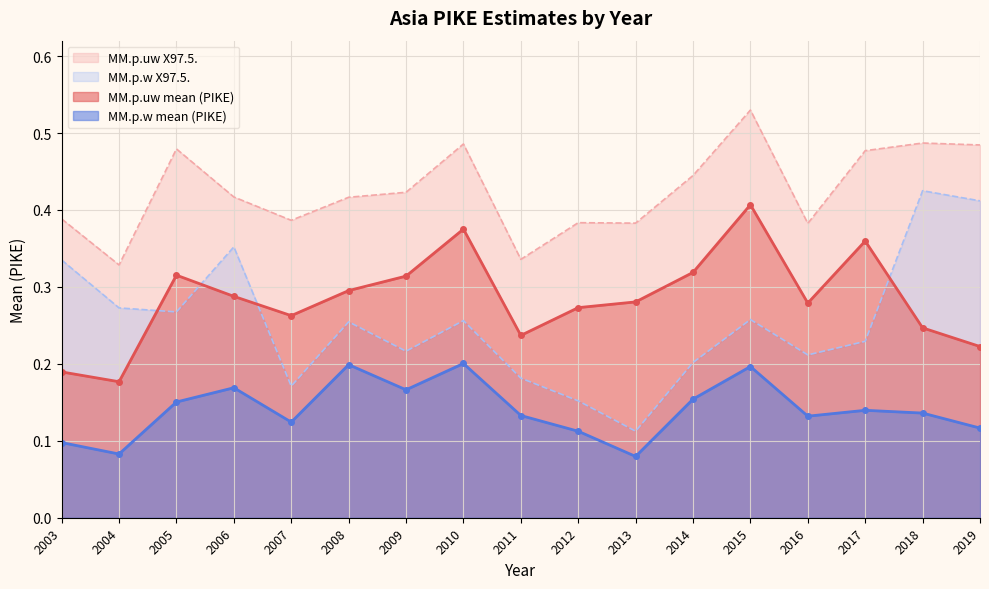

At which label is MM.p.uw X97.5. closest to 0?

2004